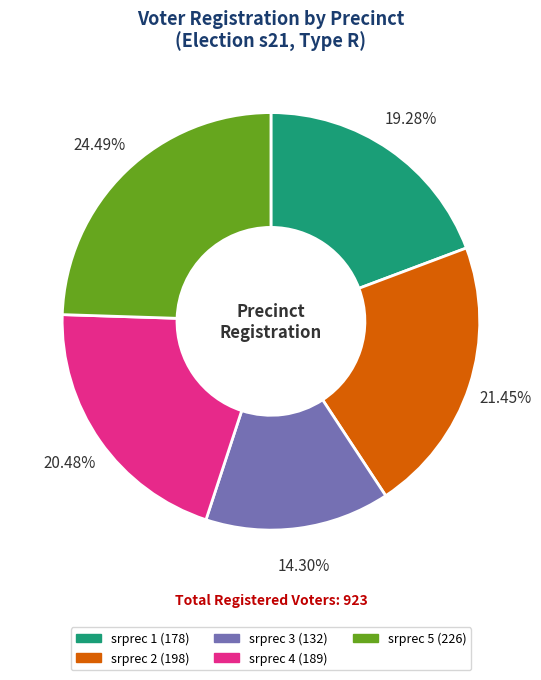

Does srprec 3 represent more than half of the total?

No